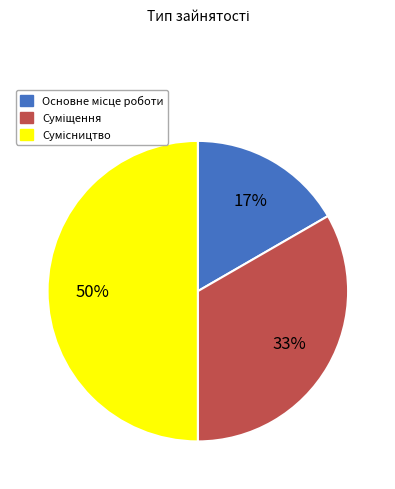

To the nearest percent, what is the difference between the largest and smallest slice percentages?

33%